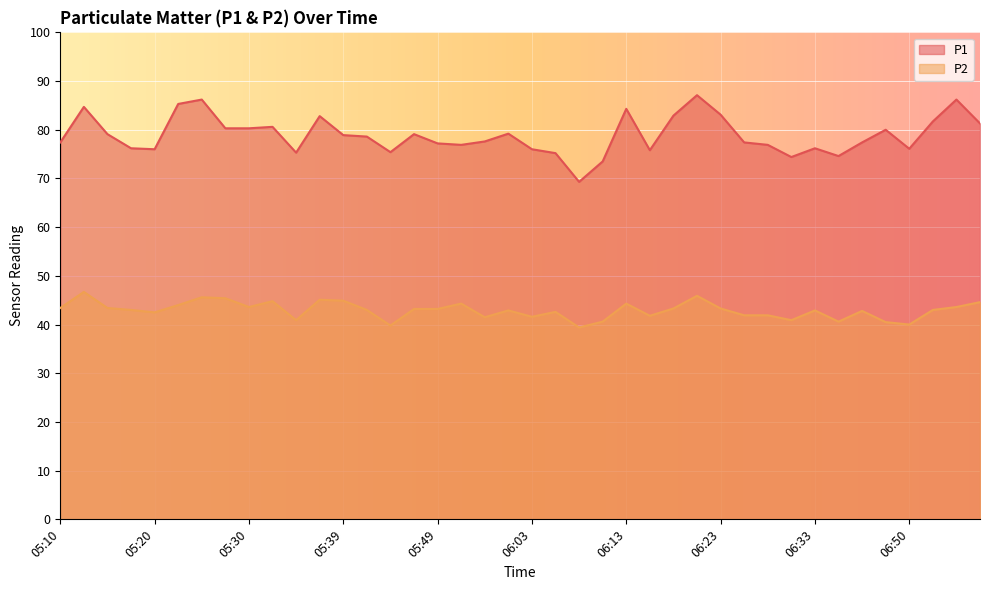

At which label is P2 closest to 43?

05:17